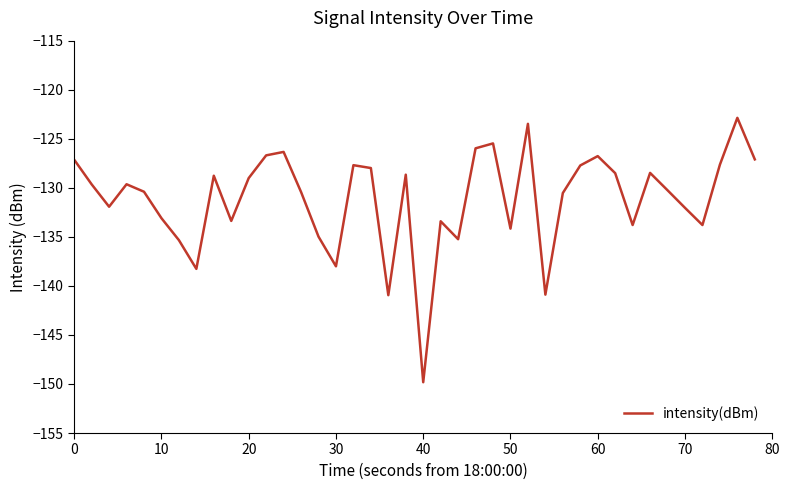

What is the greatest value displayed?

-122.9